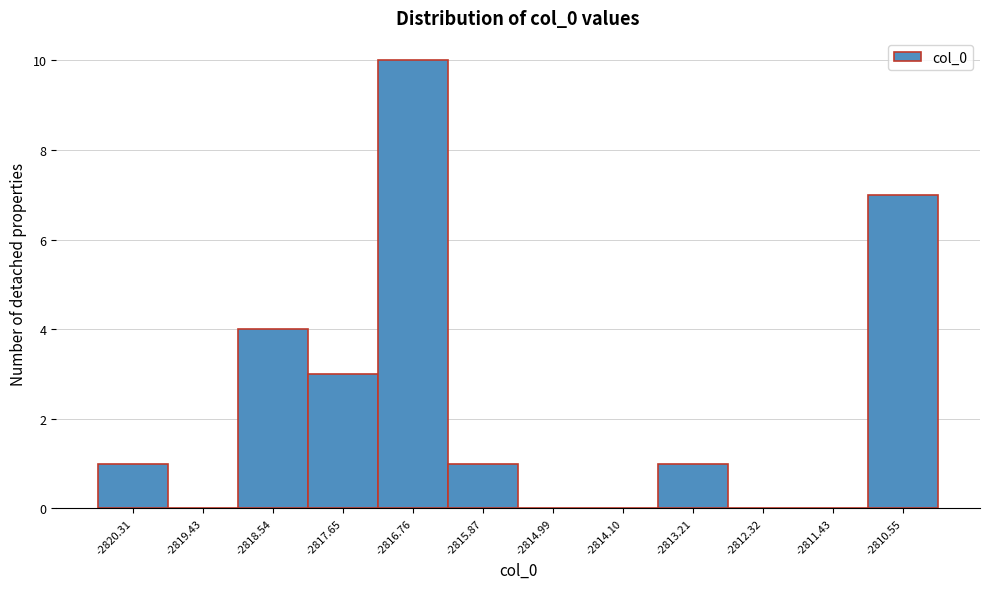

Reading right to left, what are all the values shown in this chart?

-2810.55=7	-2811.43=0	-2812.32=0	-2813.21=1	-2814.10=0	-2814.99=0	-2815.87=1	-2816.76=10	-2817.65=3	-2818.54=4	-2819.43=0	-2820.31=1